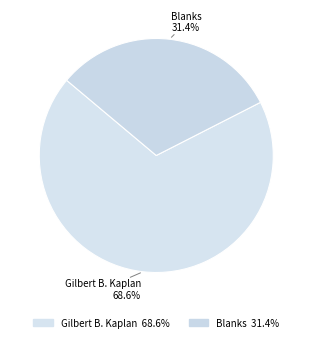

Rank the categories by value from highest to lowest.

Gilbert B. Kaplan, Blanks